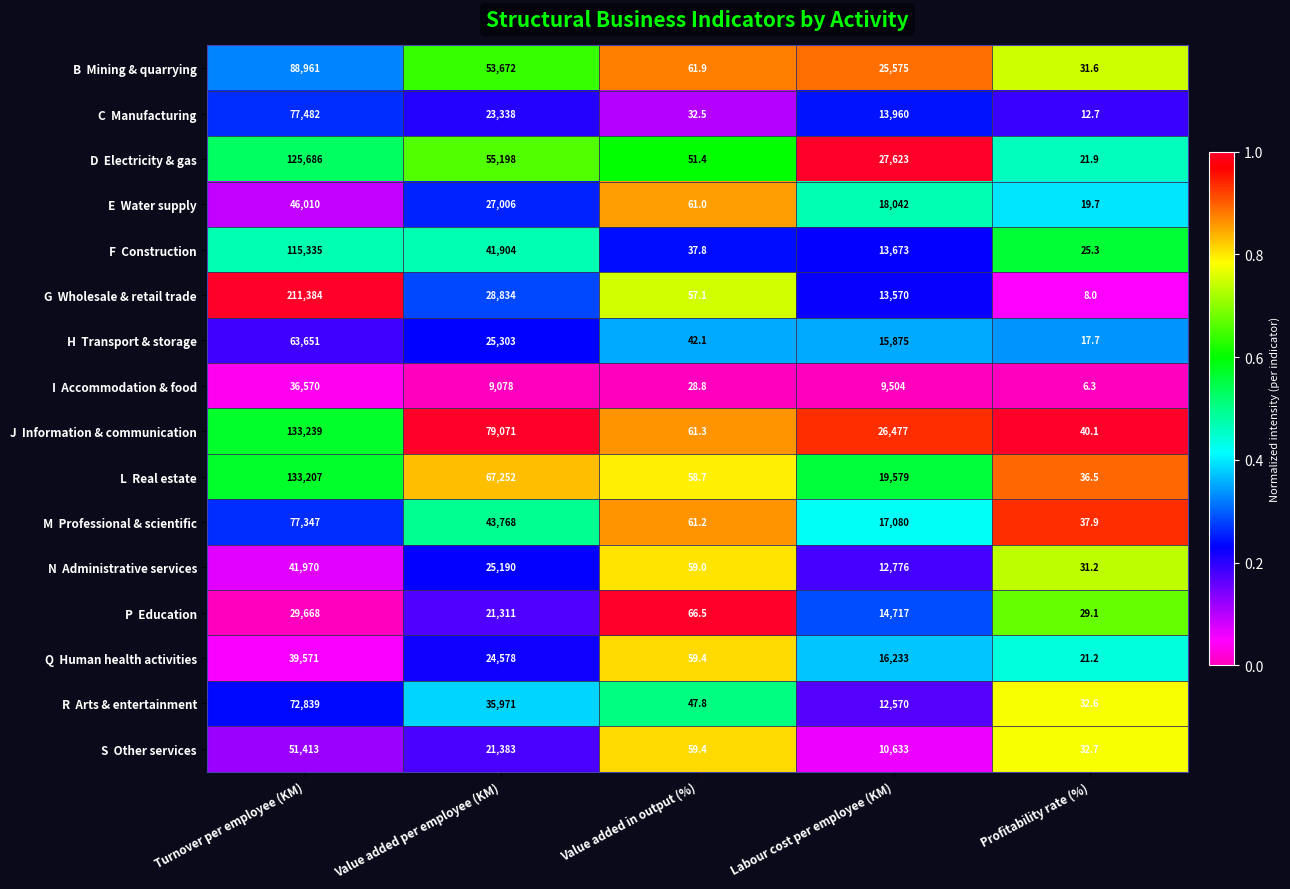

Which label corresponds to the largest value in the chart?

Turnover per employee (KM)